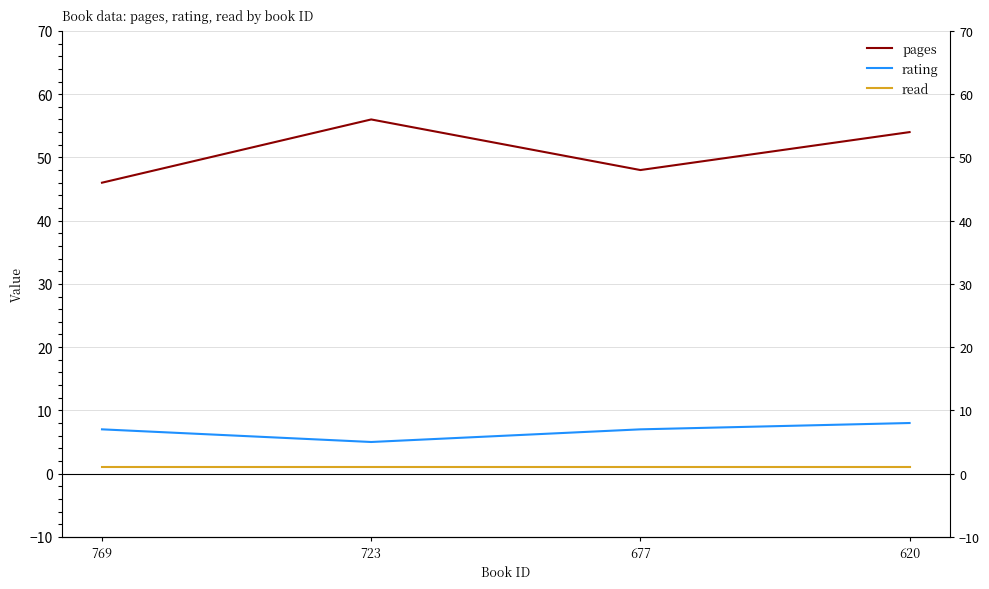

True or false: rating and read intersect in this chart.

False